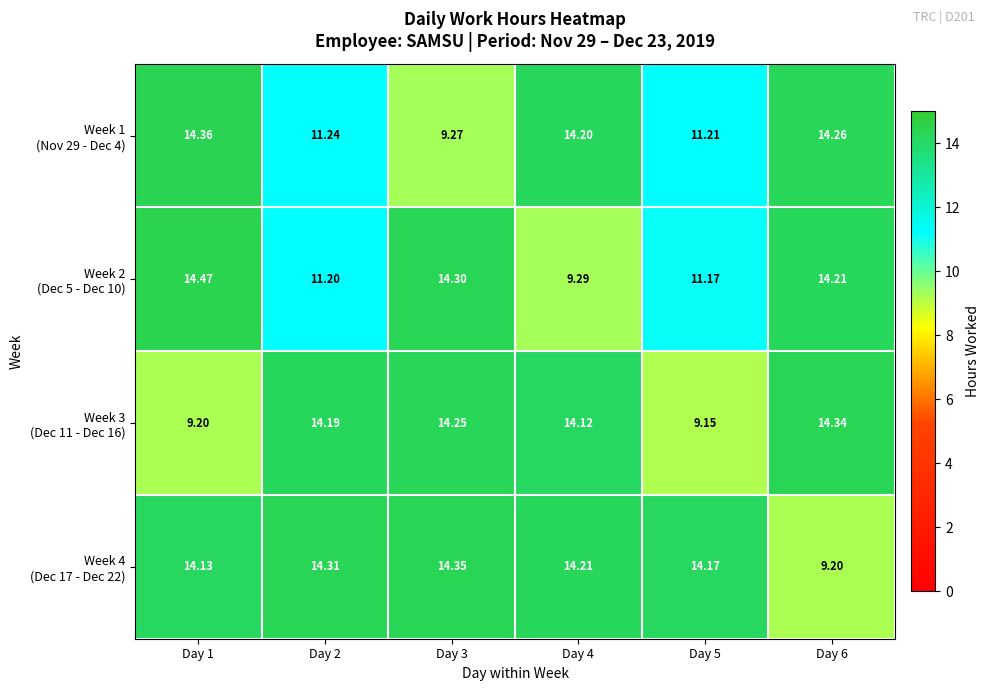

At how many categories does at least one series exceed 9?

6